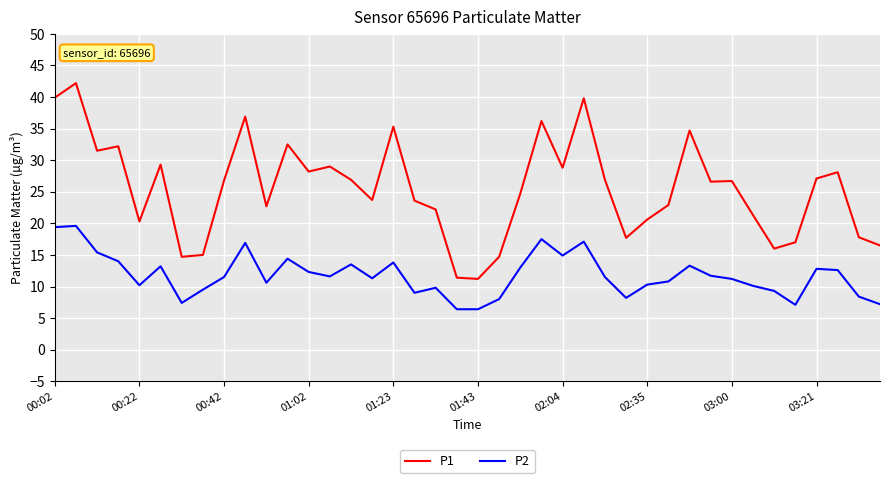

What is the difference between the maximum and minimum values in the P1 series?

31.0